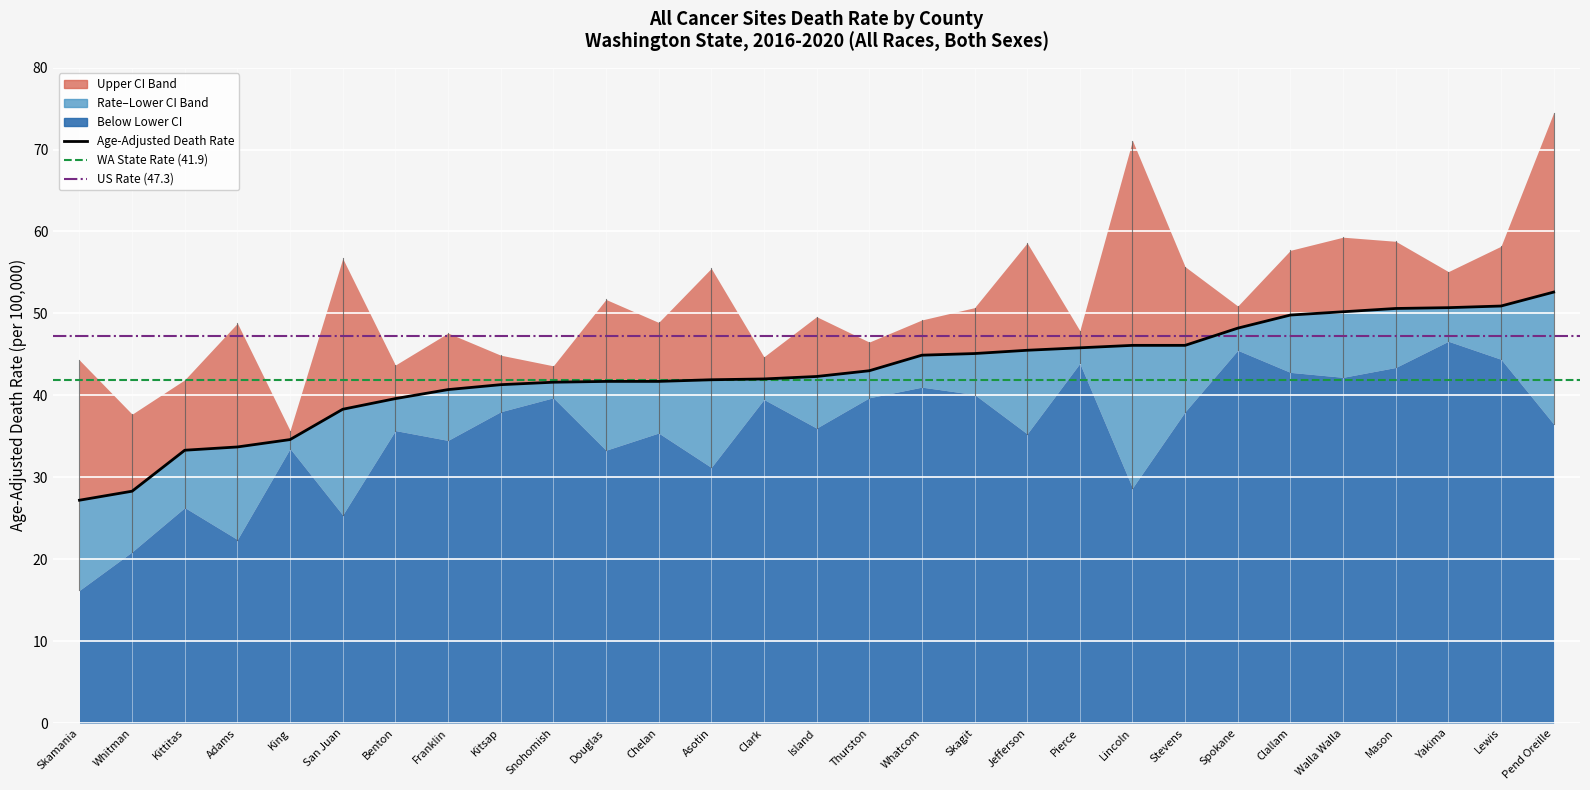

How many lines are shown in the chart?

3